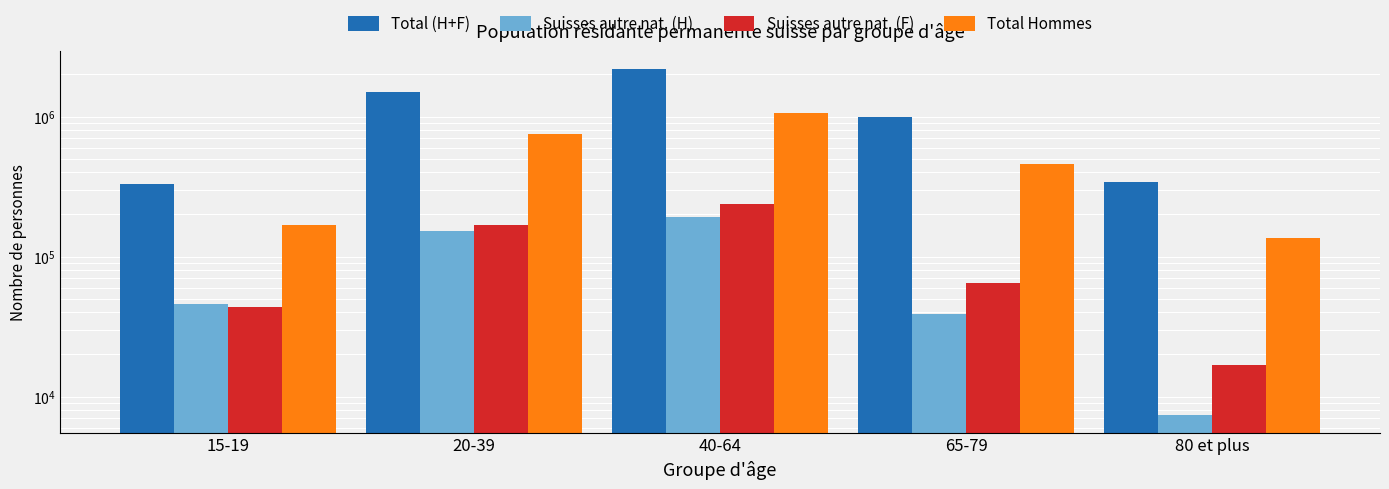

What is the difference between the Total (H+F) values at 15-19 and 40-64?

1867093.1